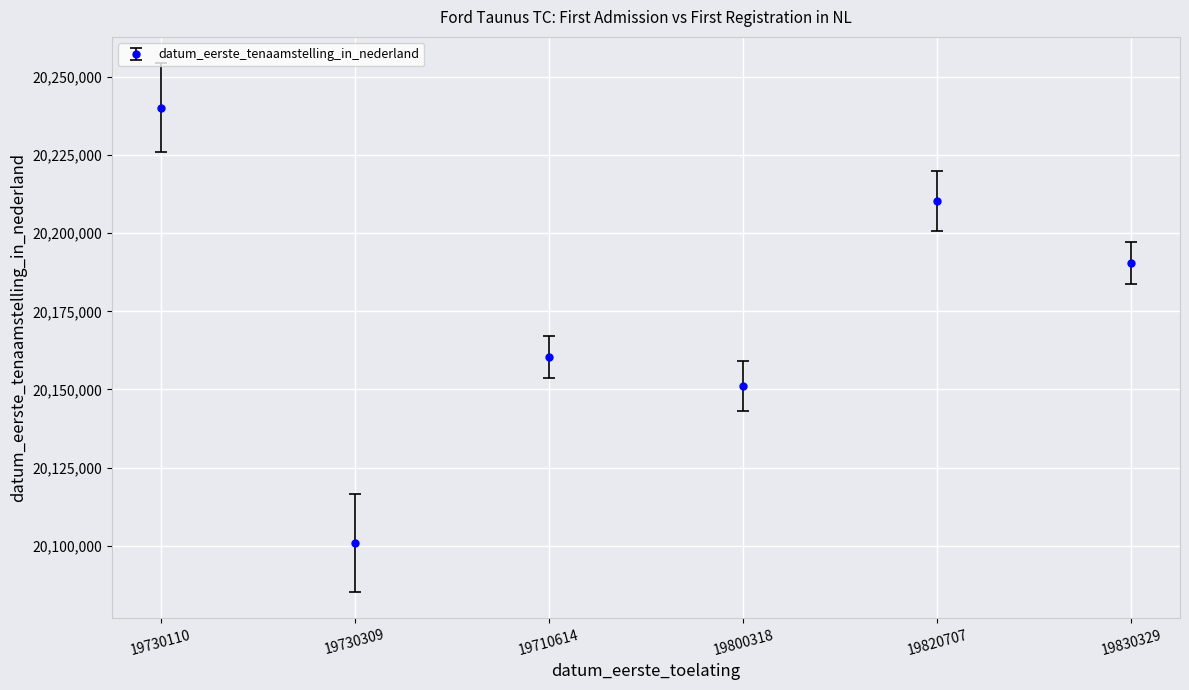

What is the smallest value displayed?

20100922